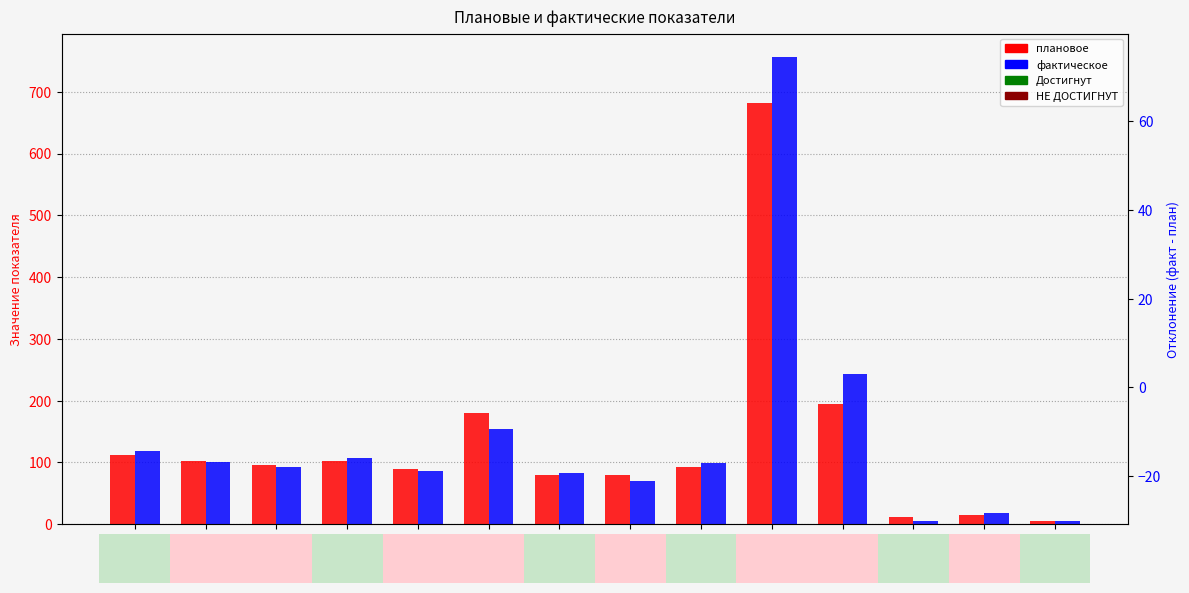

At 18, list the series in order from largest to smallest.

фактическое, плановое